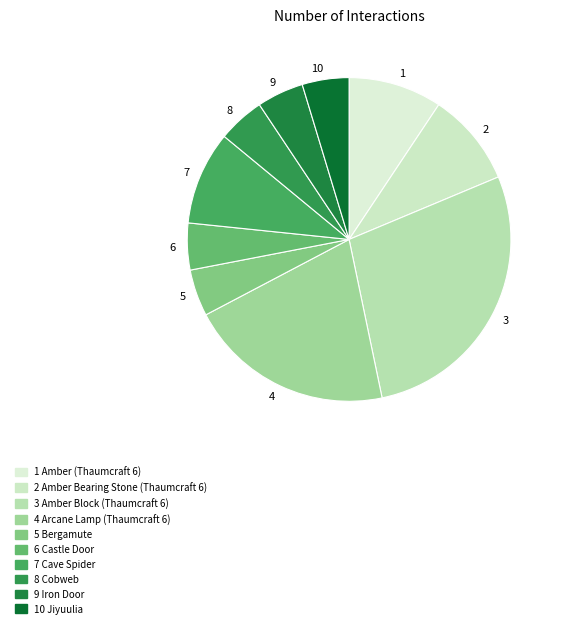

Which category has the biggest portion of the pie?

3